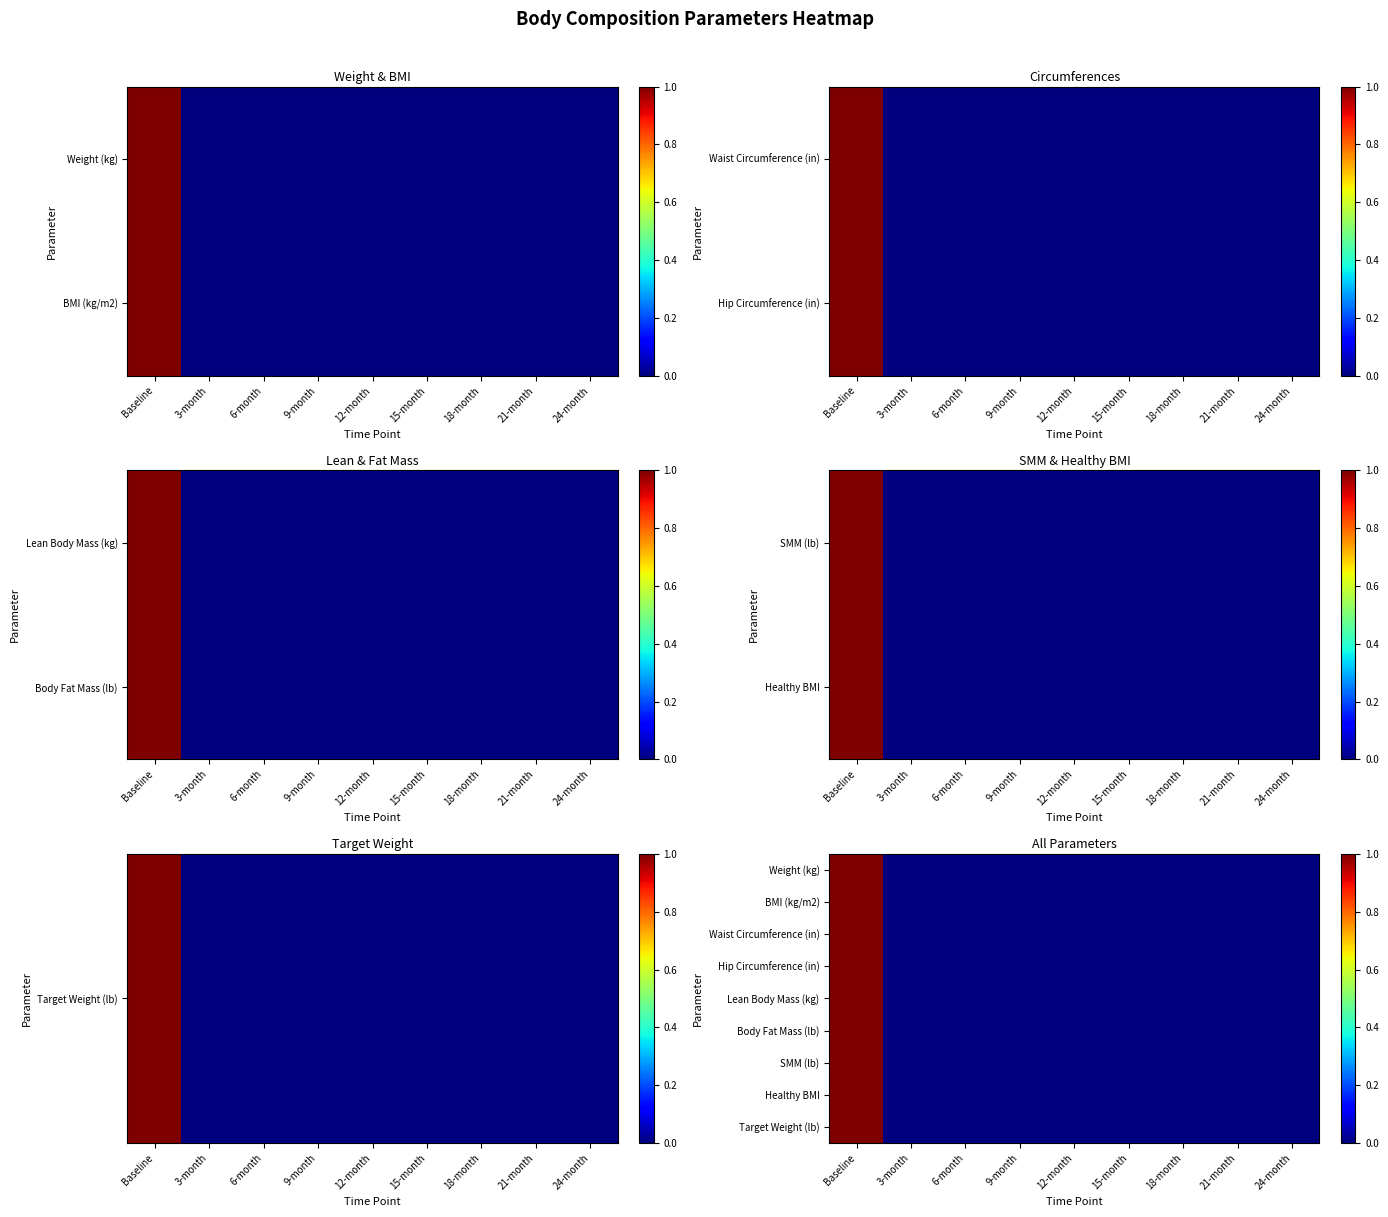

Count the number of data series in this chart.

9